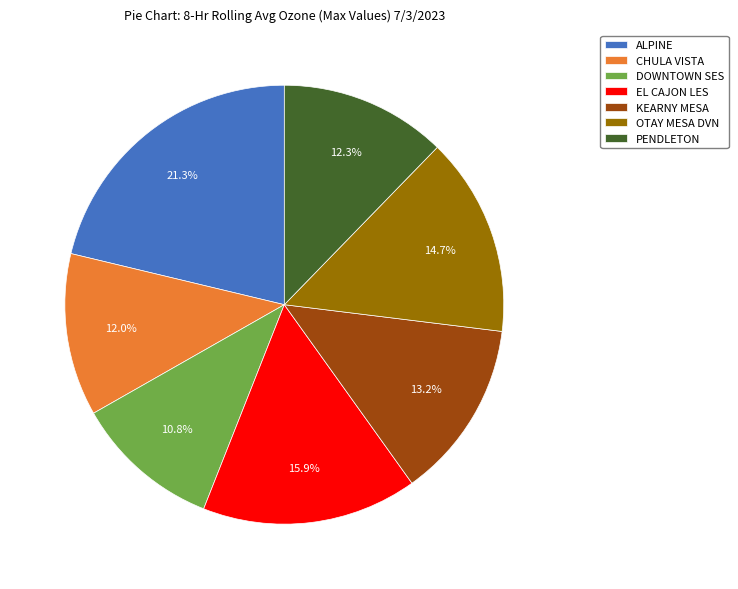

What percentage is NOT represented by OTAY MESA DVN?

85.3%